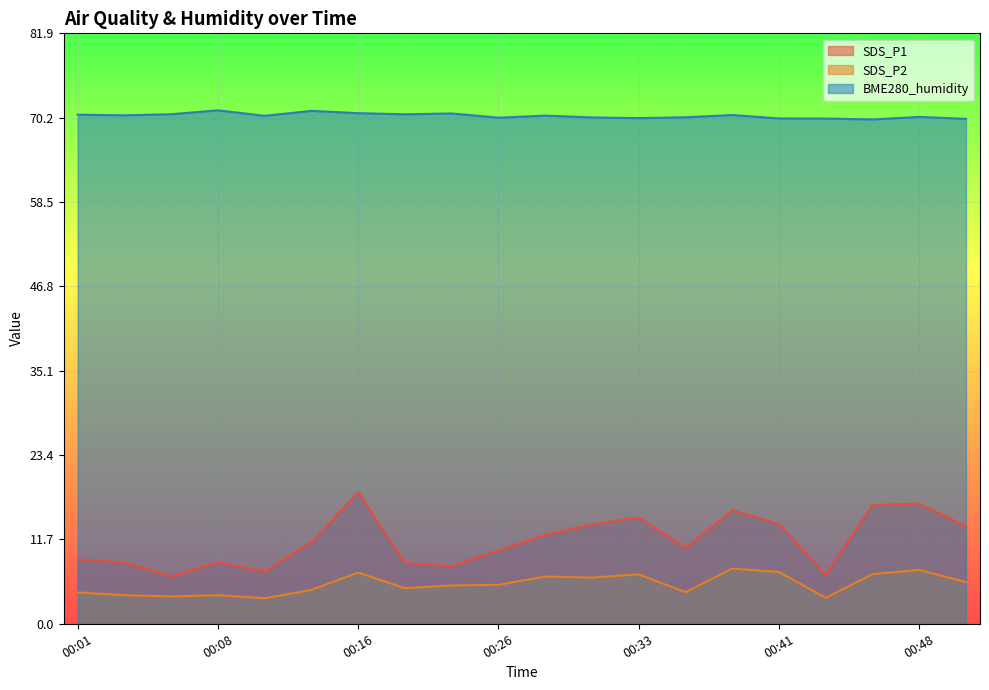

Where is SDS_P1 nearest to the value 12?

00:28